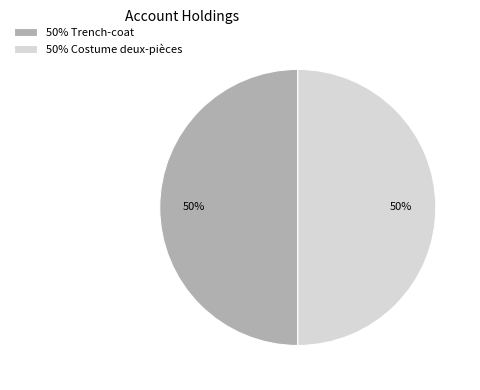

What is the ratio of the value at 50% Costume deux-pièces to the value at 50% Trench-coat?

1.0